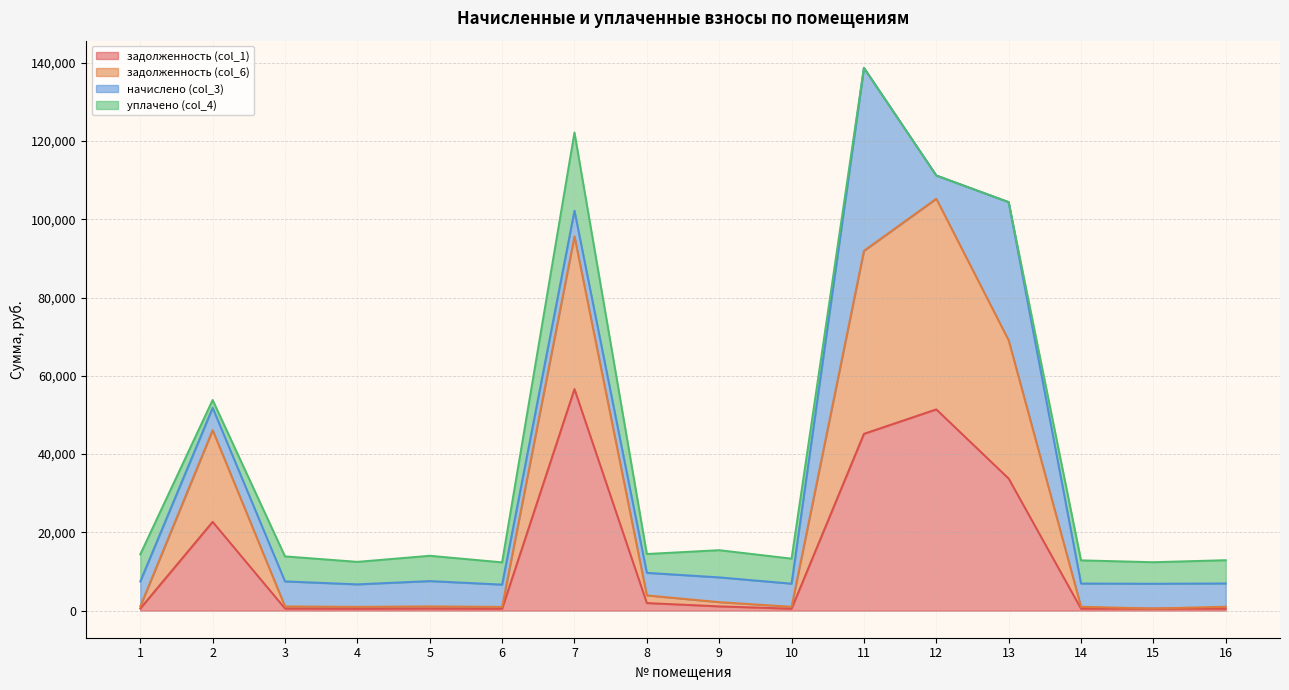

What is the smallest value displayed?

474.4